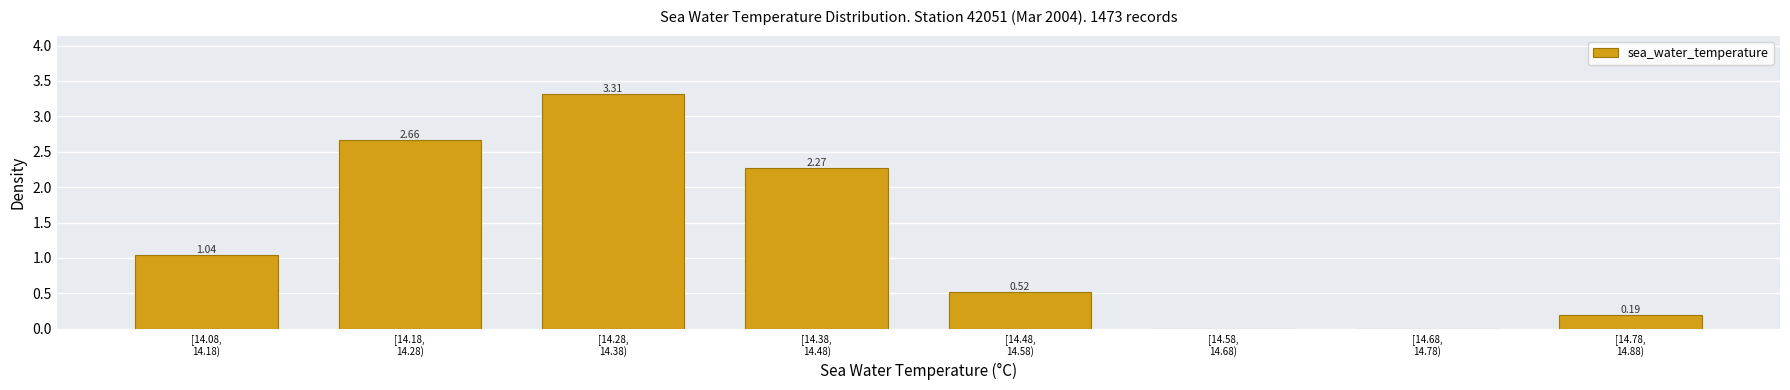

What is the sum of all values?

10.0